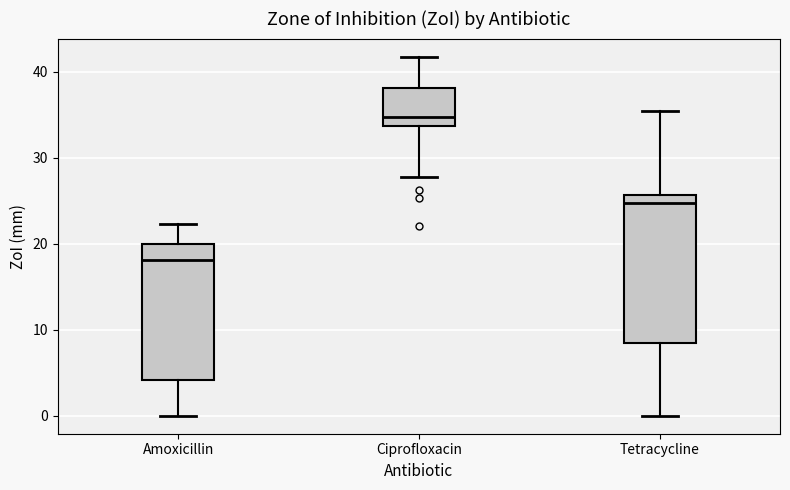

Where does the median line of the box for Tetracycline sit on the y-axis? The values are not printed on the chart, so give them approximately, as read against the axis.

25